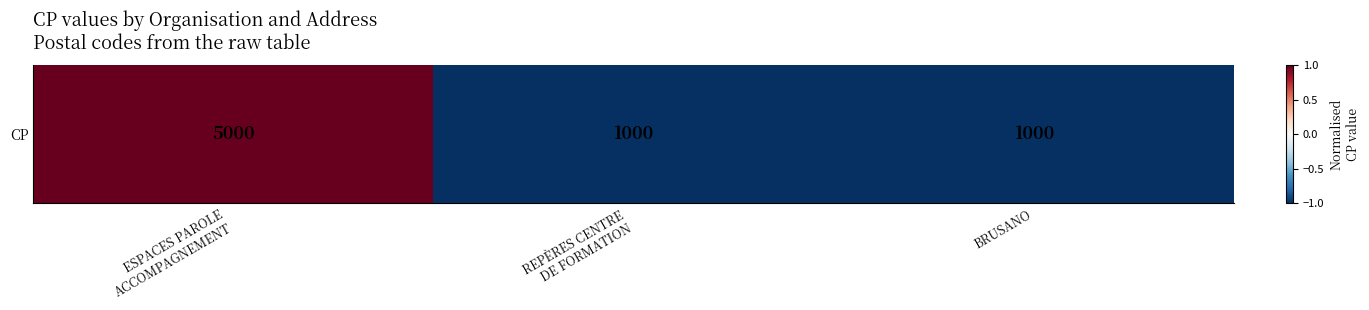

Which has a higher value, REPÈRES CENTRE
DE FORMATION or BRUSANO?

REPÈRES CENTRE
DE FORMATION